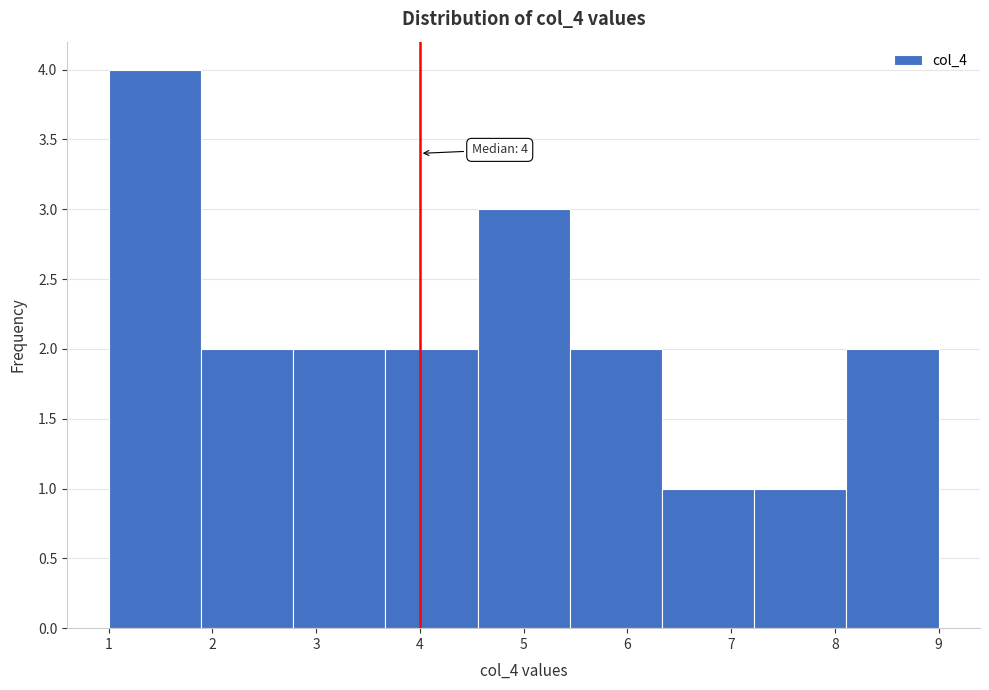

Over which range of the x-axis is the bar tallest?

1.0 to 1.9